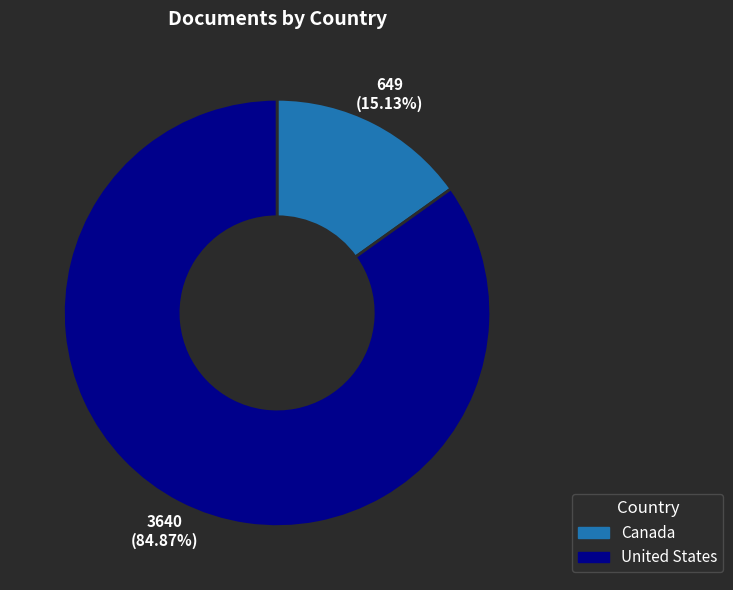

What percentage is NOT represented by Canada?

84.9%